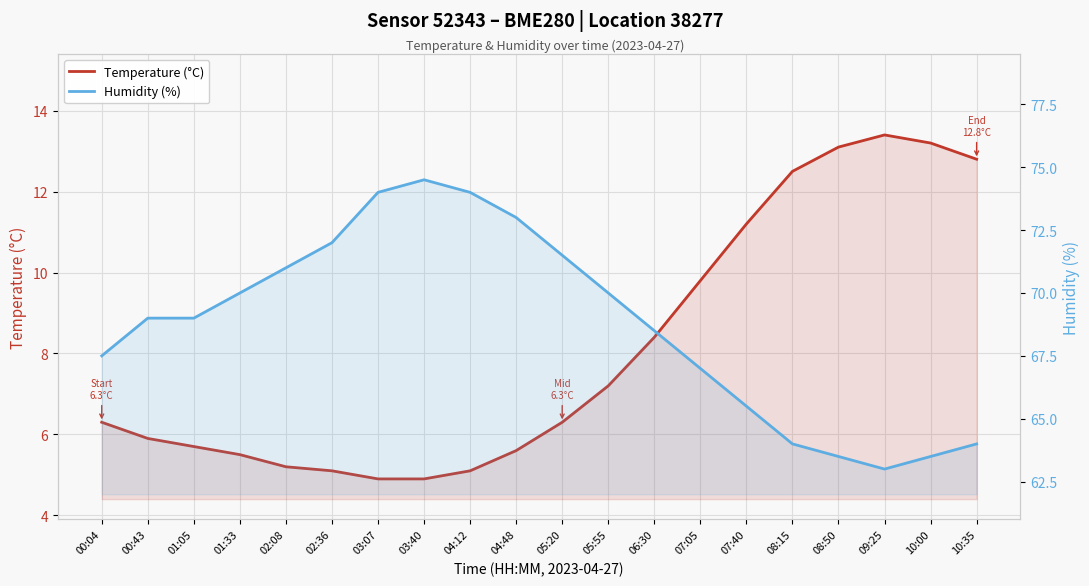

What is the value of the Temperature (°C) point at the 13th from the left?

8.4